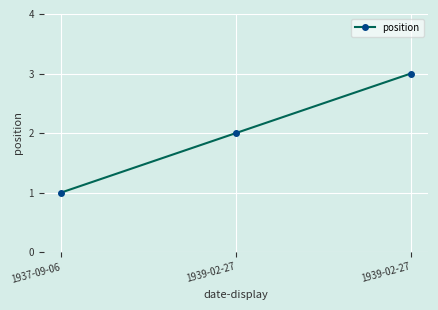

How many series are shown in this chart?

1